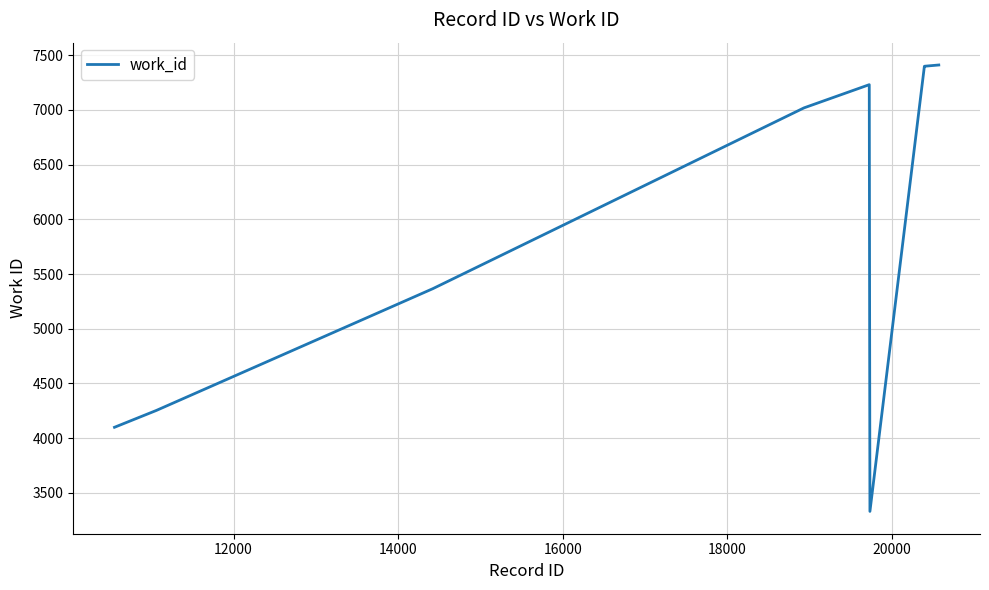

Does the chart display data point markers on the line(s)?

No